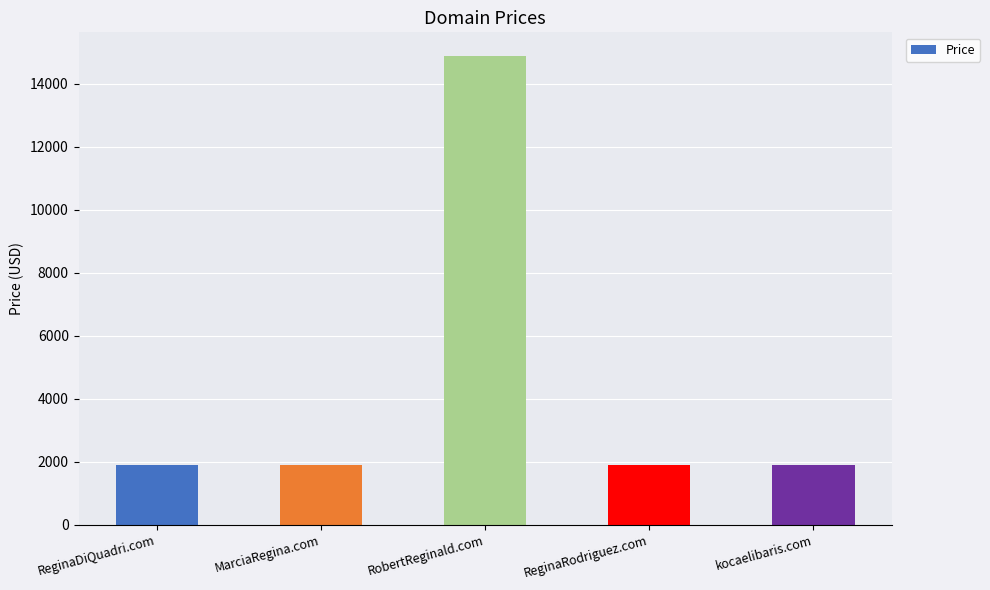

Reading left to right, transcribe all the data shown in this chart.

ReginaDiQuadri.com=1888	MarciaRegina.com=1888	RobertReginald.com=14888	ReginaRodriguez.com=1888	kocaelibaris.com=1888